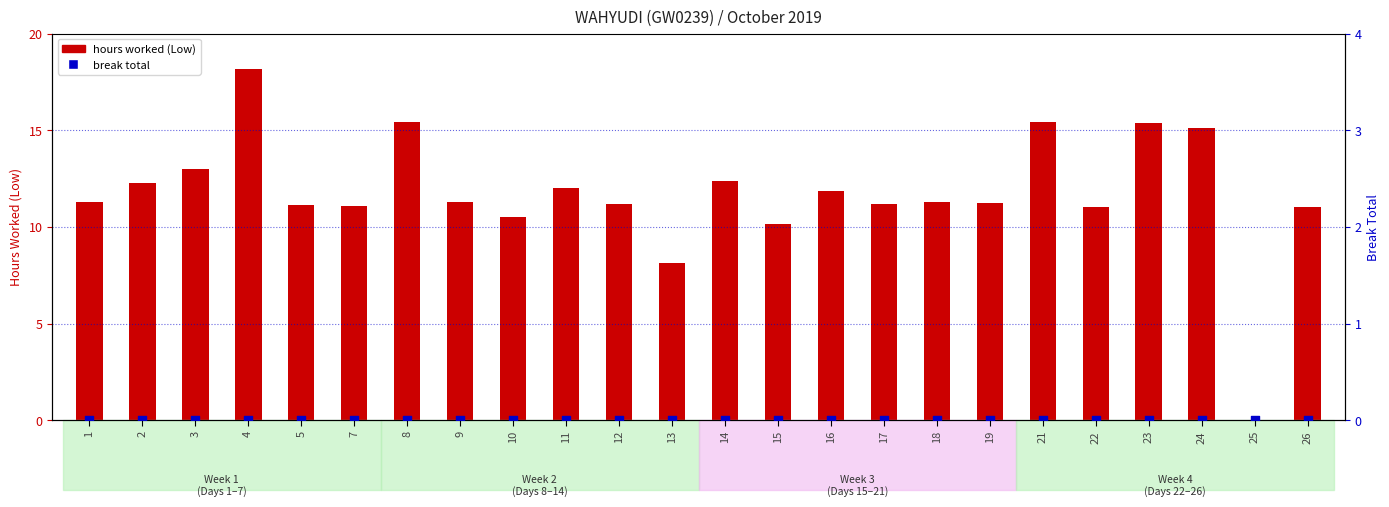

Which series contains the lowest Y value?

hours worked (Low)